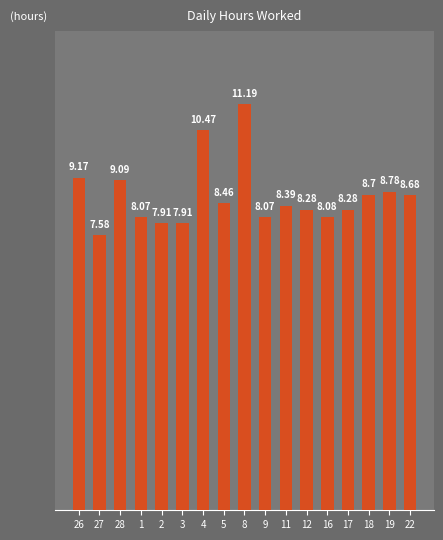

What is the change in value from 28 to 4?

+1.4